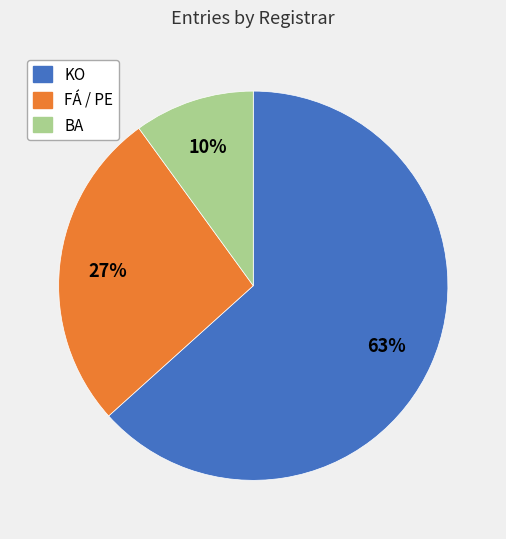

True or false: FÁ / PE accounts for 34% of the total.

False